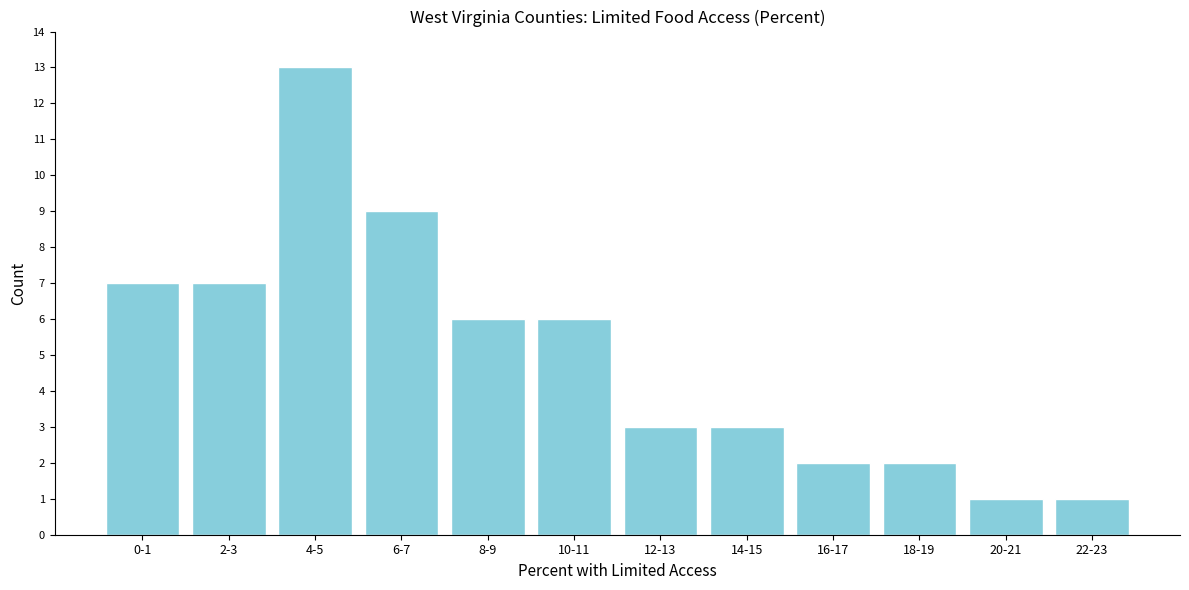

Reading right to left, list all the values displayed in this chart.

22-23=1	20-21=1	18-19=2	16-17=2	14-15=3	12-13=3	10-11=6	8-9=6	6-7=9	4-5=13	2-3=7	0-1=7